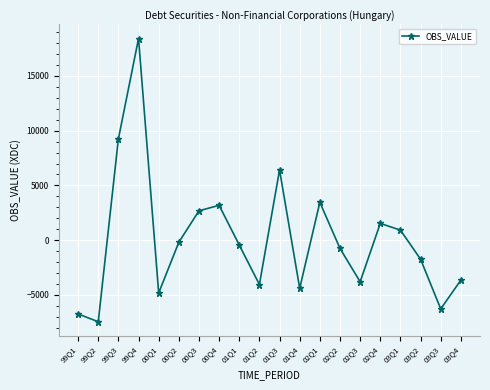

What is the value of the 1st point from the left?

-6743